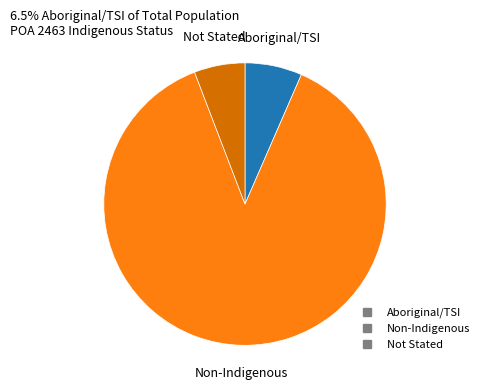

Does any single category account for the majority?

Yes